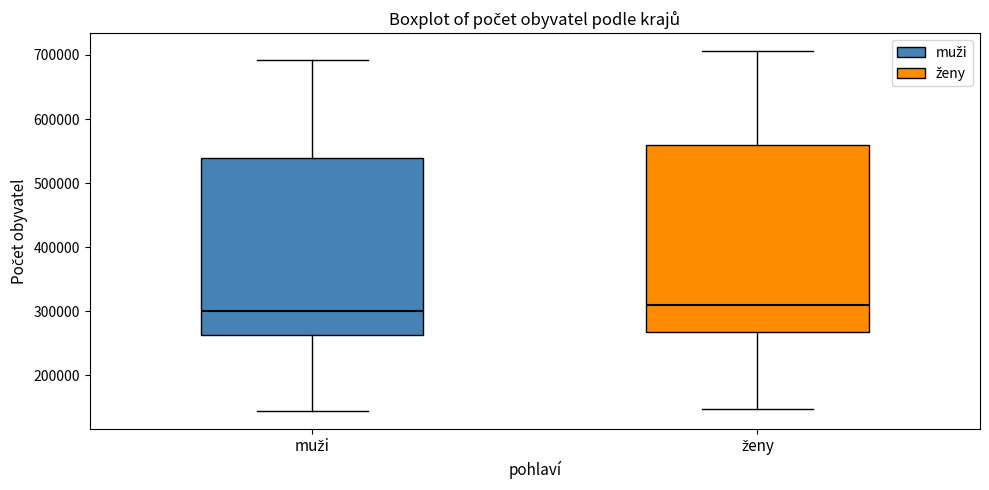

Reading left to right, read every box against the y-axis: the position of its median line, the range the box covers, and the ends of its whiskers. The values are not printed on the chart, so give them approximately, as read against the axis.

muži: median 300000, box 260000 to 540000, whiskers 150000 to 690000
ženy: median 310000, box 270000 to 560000, whiskers 150000 to 710000